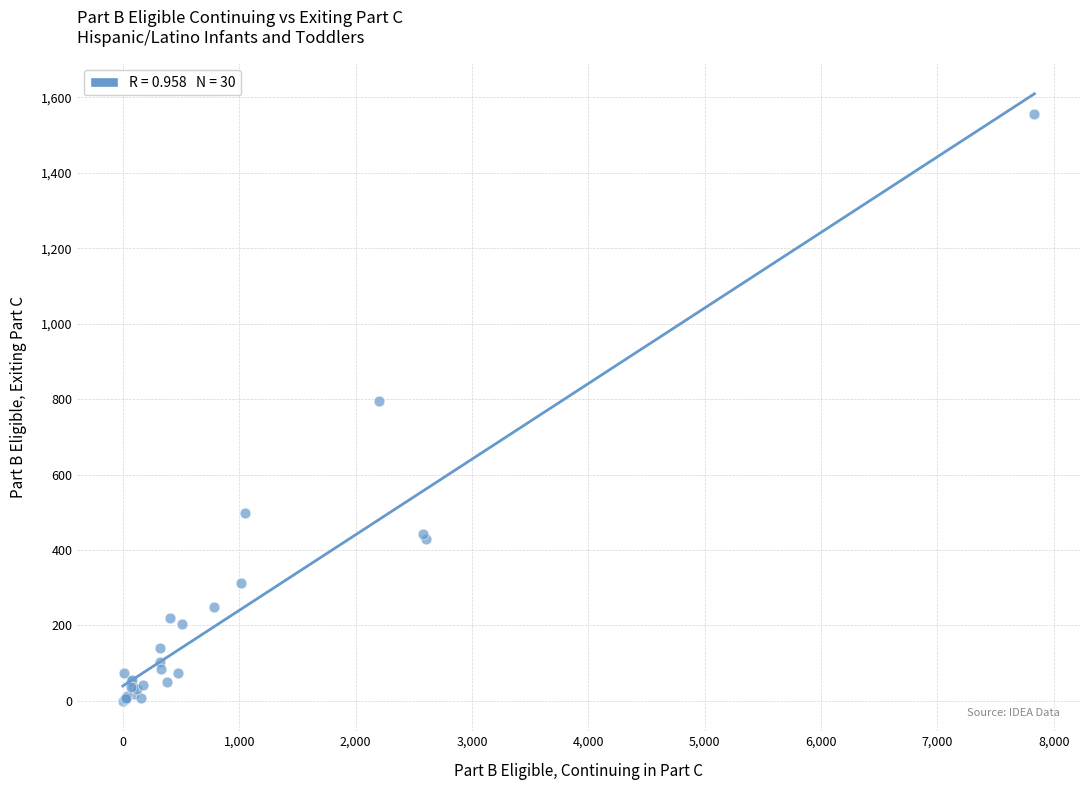

What Y value in the scatter plot is closest to 778?

796